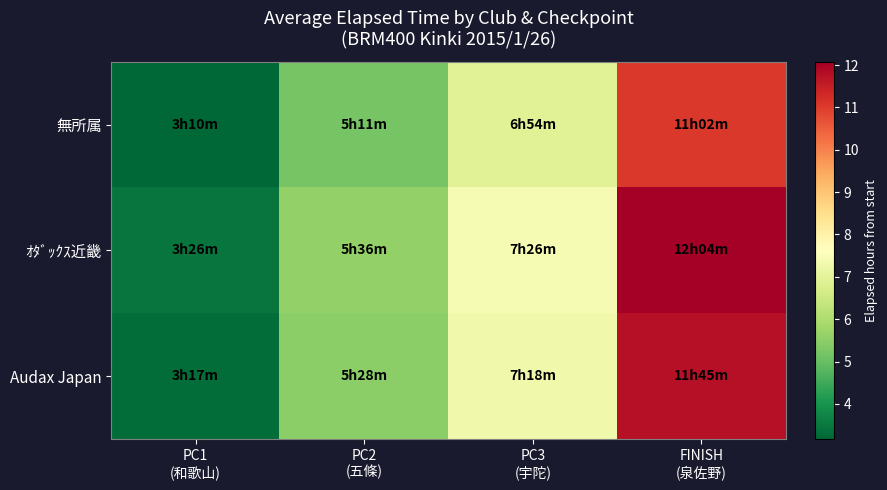

What is the difference between the highest and lowest values at PC3
(宇陀)?

0.5